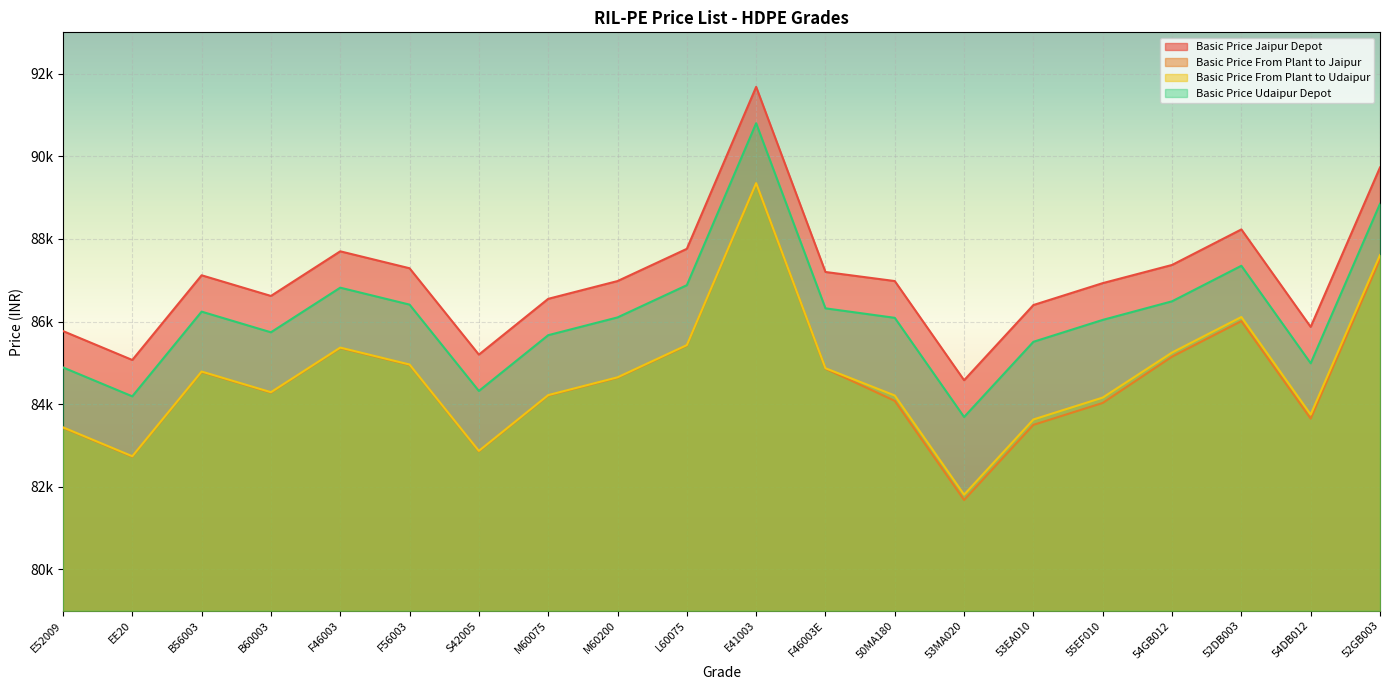

What is the label of the 2nd point from the right?

54DB012